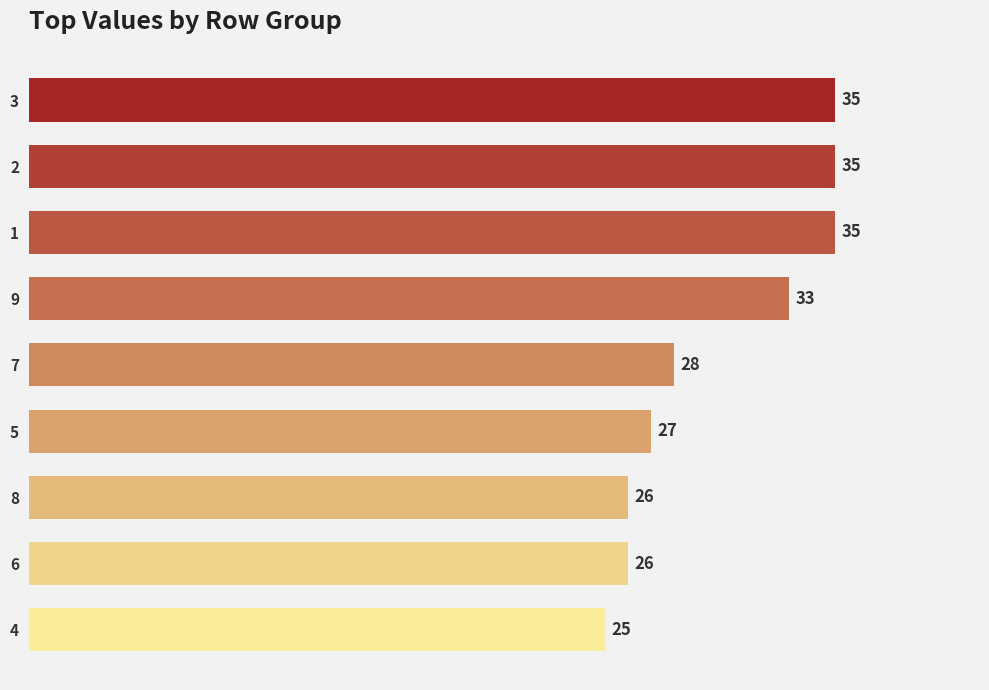

How many bars are there in total?

9